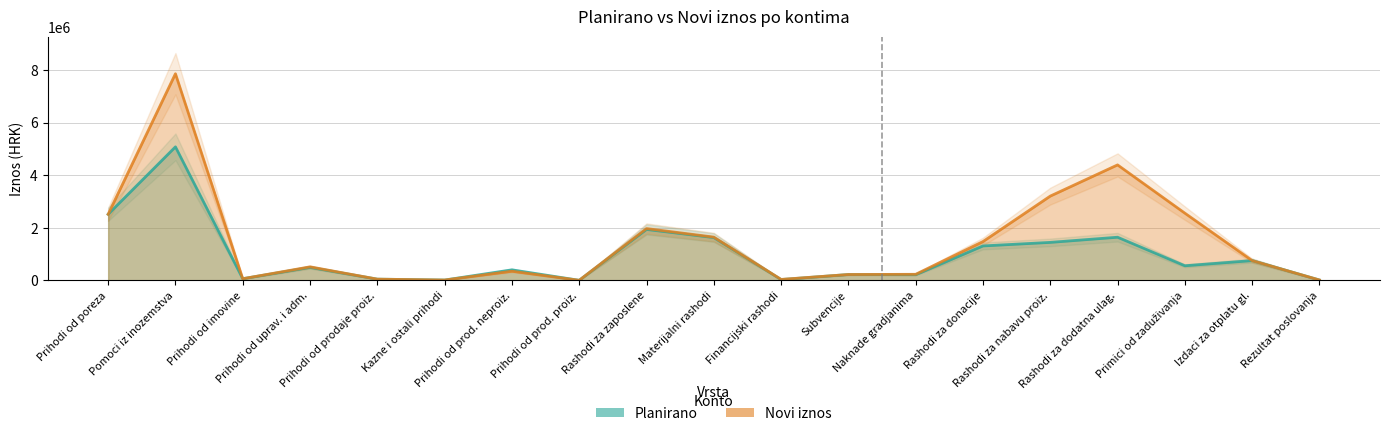

What is the difference between the second highest and second lowest values in the Planirano series?

2501250